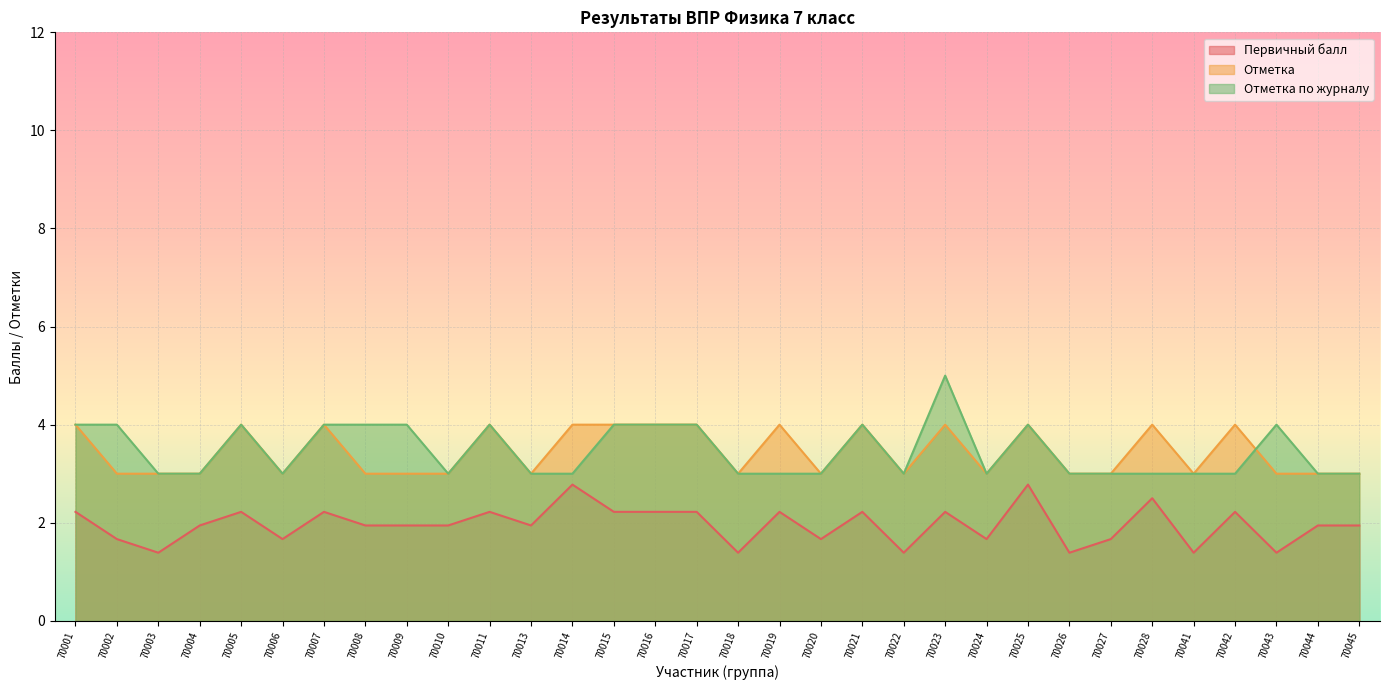

Rank the categories by Первичный балл value from lowest to highest.

70003, 70018, 70022, 70026, 70041, 70043, 70002, 70006, 70020, 70024, 70027, 70004, 70008, 70009, 70010, 70013, 70044, 70045, 70001, 70005, 70007, 70011, 70015, 70016, 70017, 70019, 70021, 70023, 70042, 70028, 70014, 70025